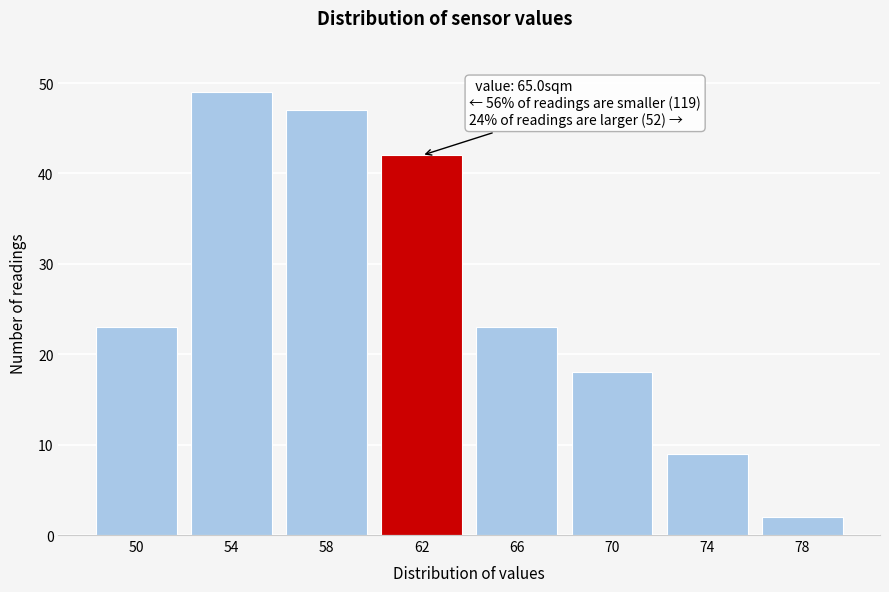

Reading left to right, list all the values displayed in this chart.

50=23	54=49	58=47	62=42	66=23	70=18	74=9	78=2